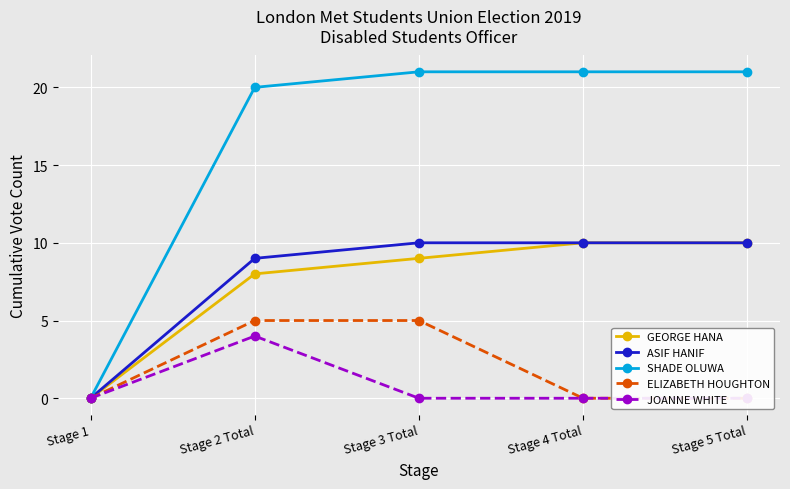

What is the greatest value displayed?

21